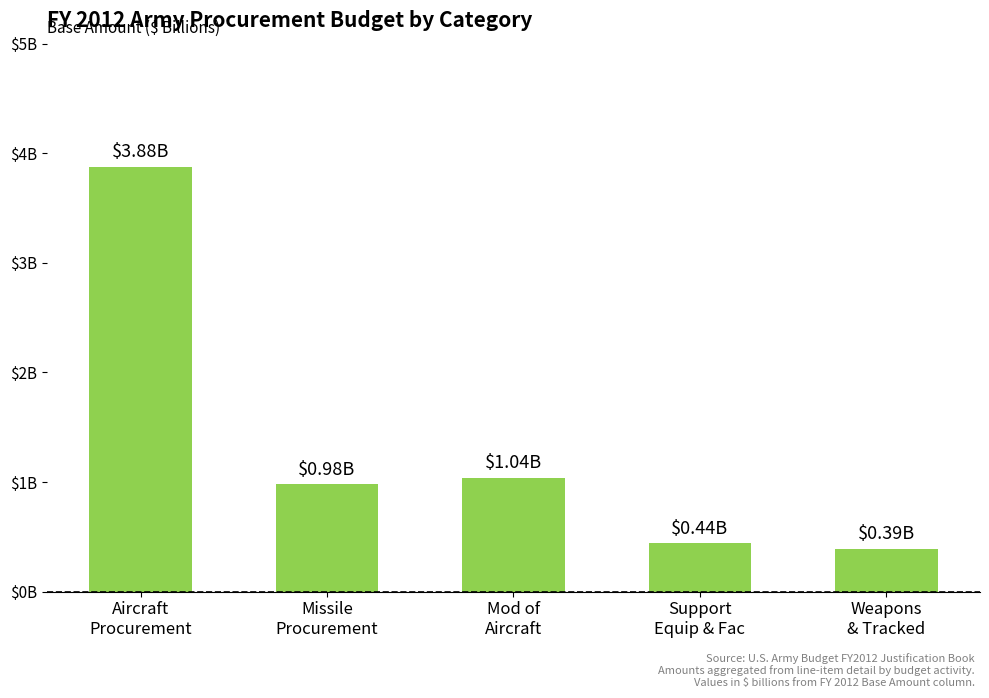

What is the difference between the values at Missile
Procurement and Support
Equip & Fac?

0.5